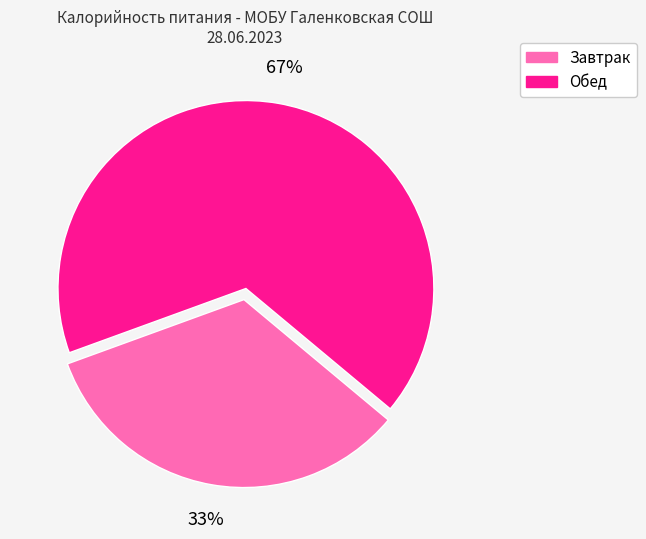

How many segments does this pie chart have?

2